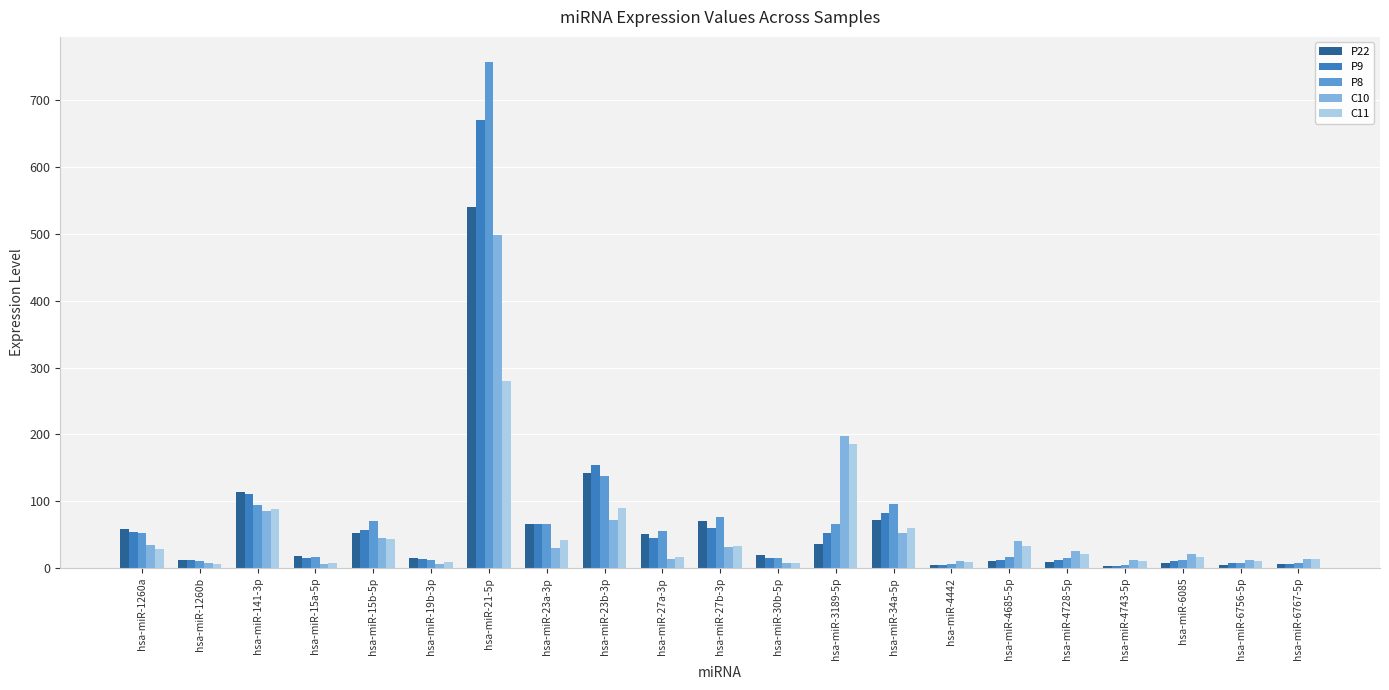

Are the bars horizontal?

No